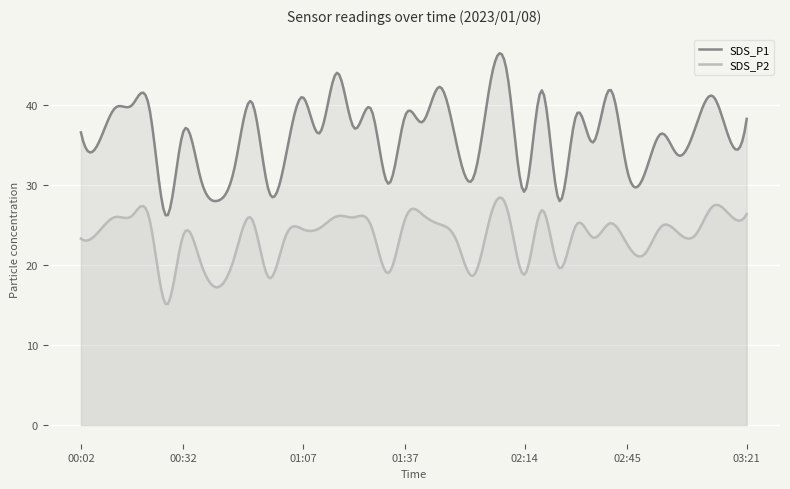

Does the chart display data point markers on the line(s)?

No